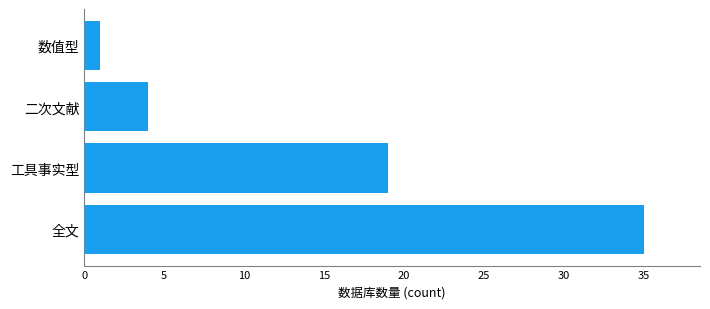

Does the chart contain stacked bars?

No